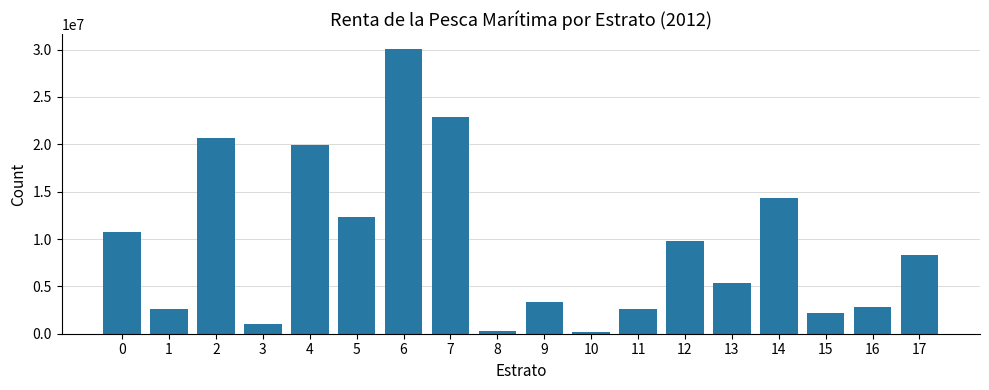

What is the ratio of the value at 5 to the value at 7?

0.5